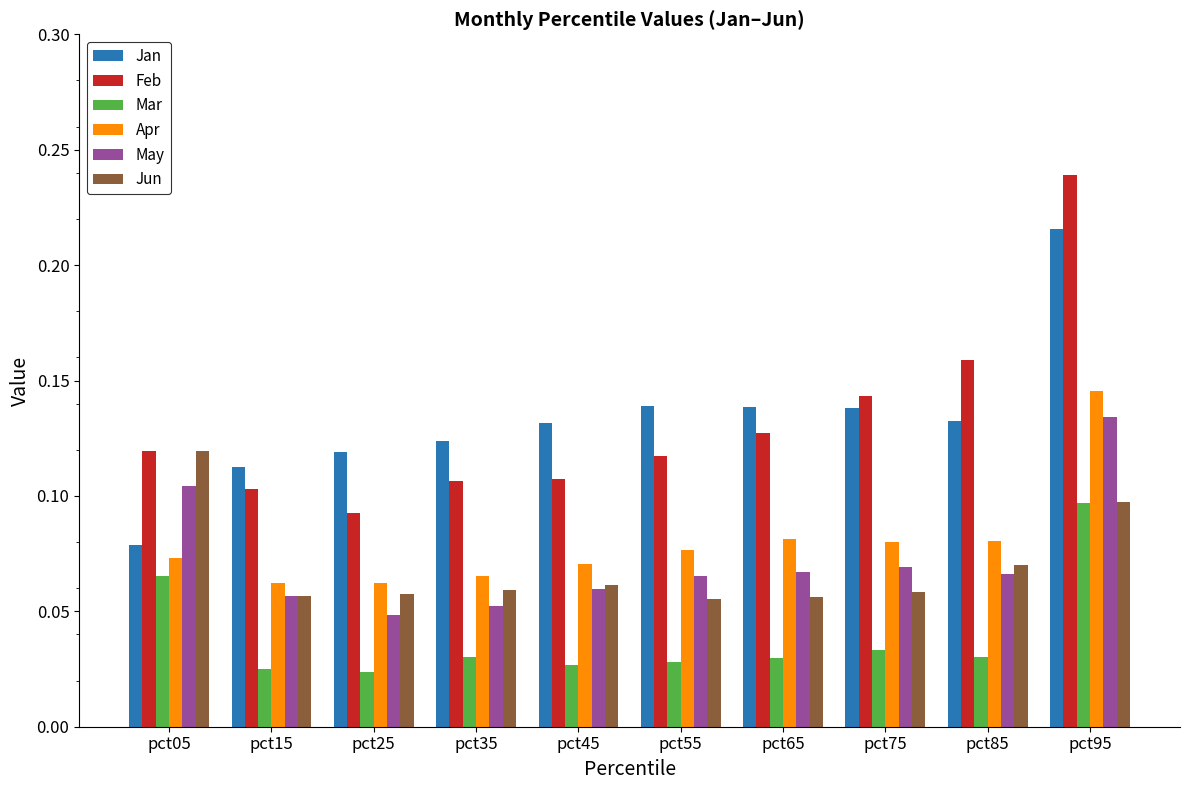

At how many categories does at least one series exceed 0?

10